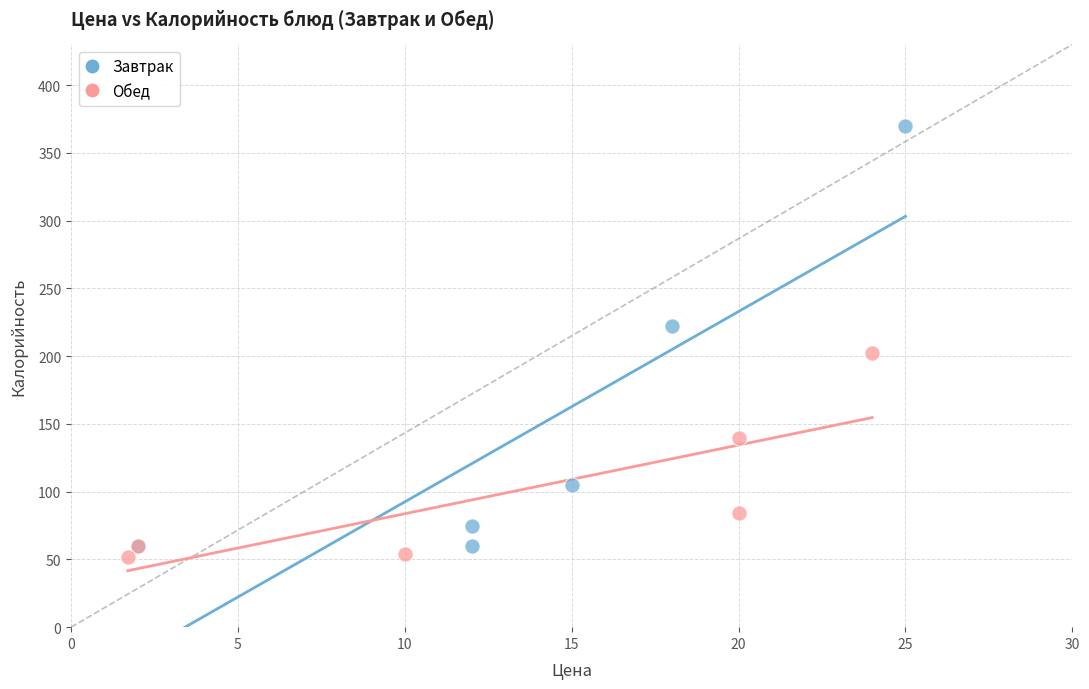

Which series has the widest spread of Y values?

Завтрак